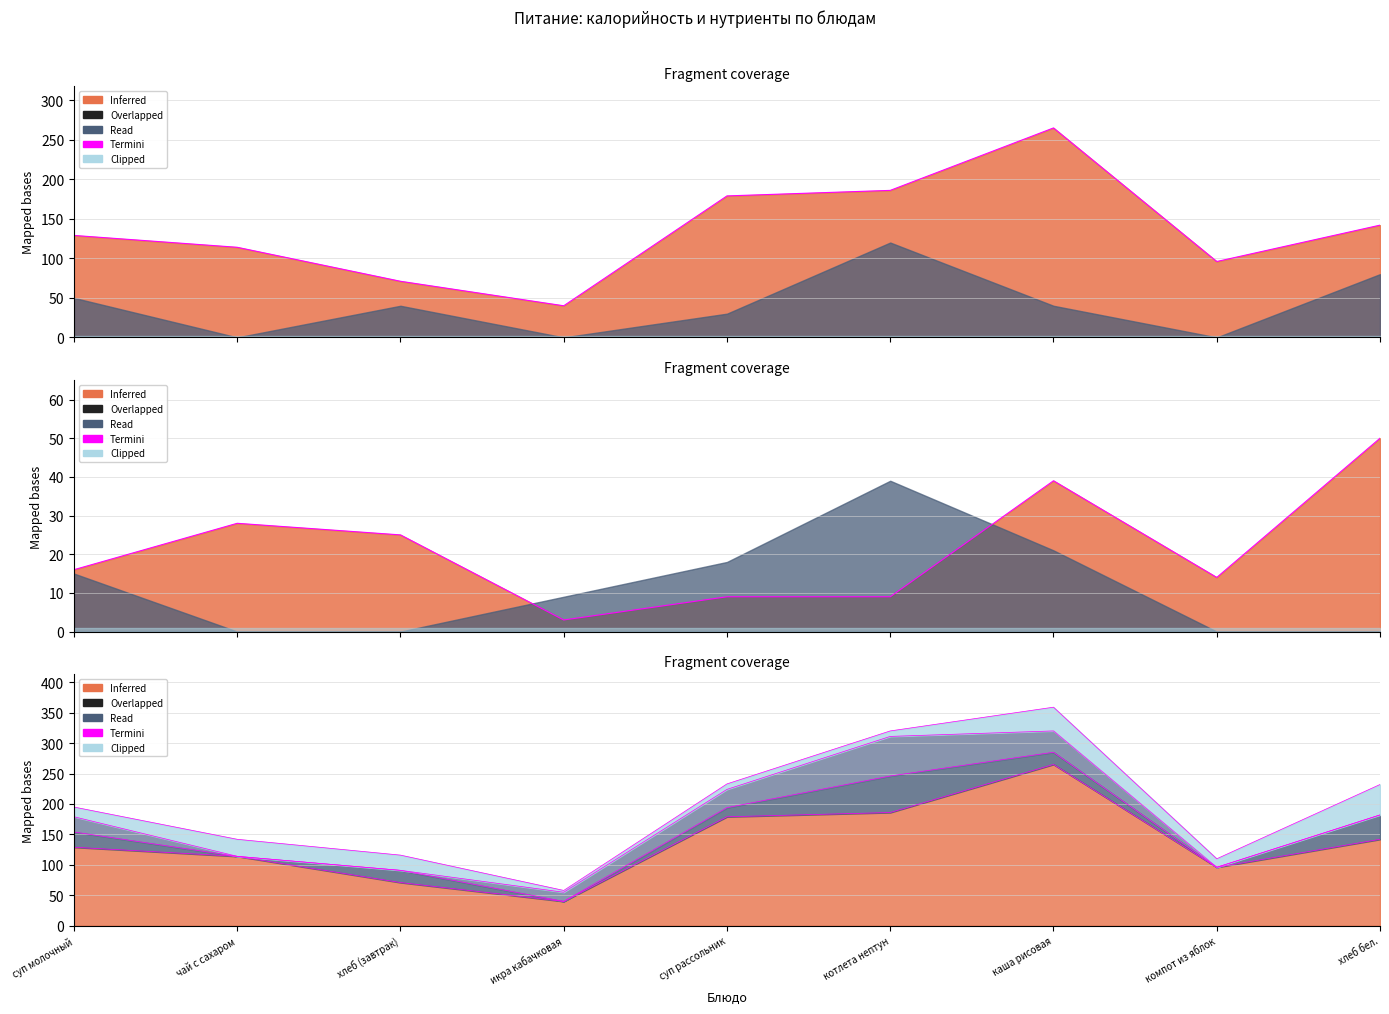

Is it true that the value at икра кабачковая is 4?

False